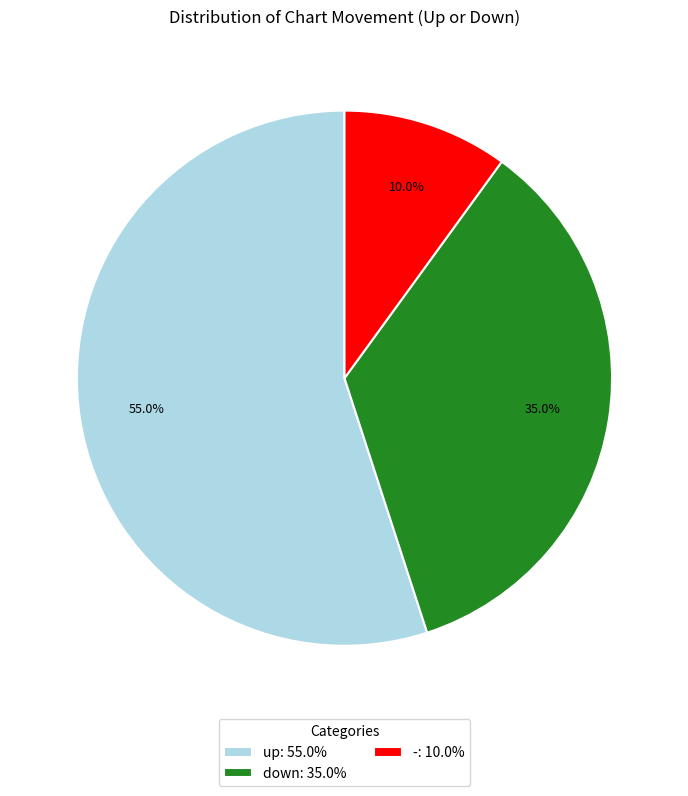

Which category has the smallest portion of the pie?

-